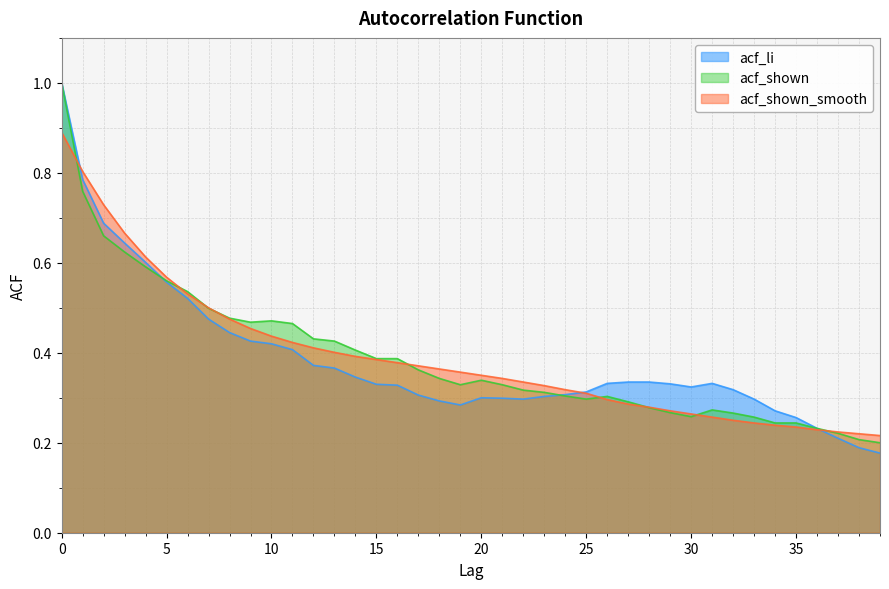

Which series has the largest range (max minus min)?

acf_li